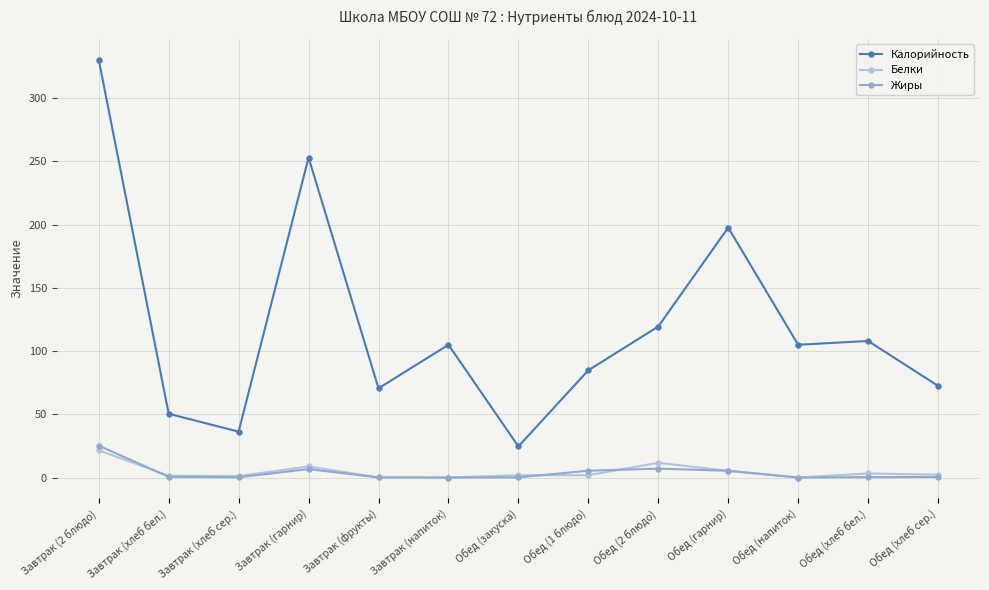

How many distinct data groups are displayed?

3